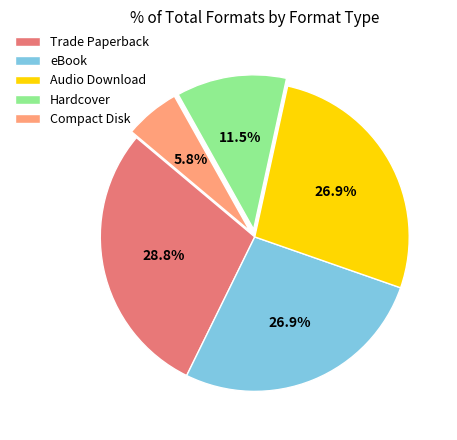

How many segments does this pie chart have?

5